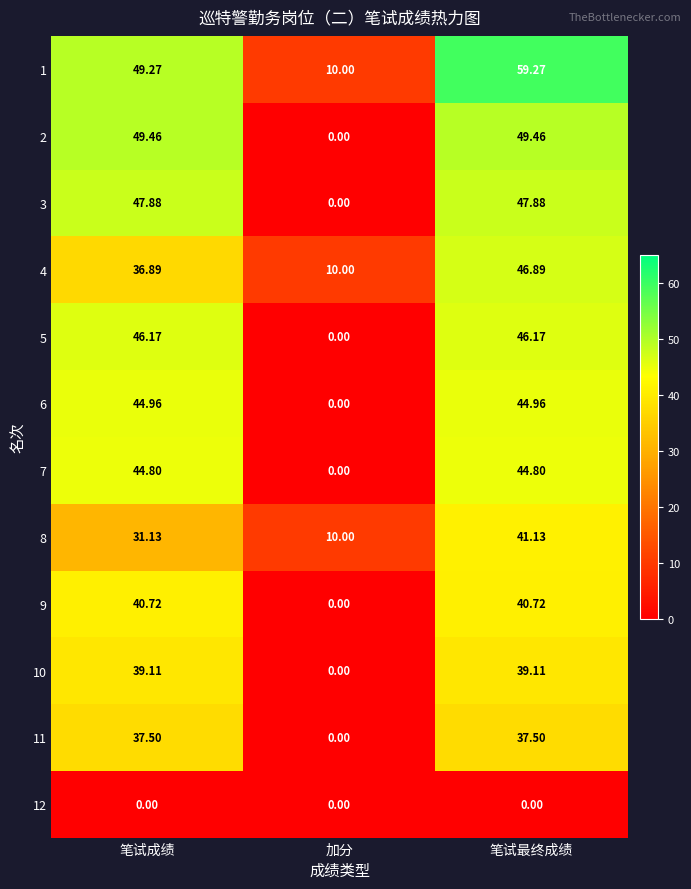

At which label does 9 first exceed 40?

笔试成绩